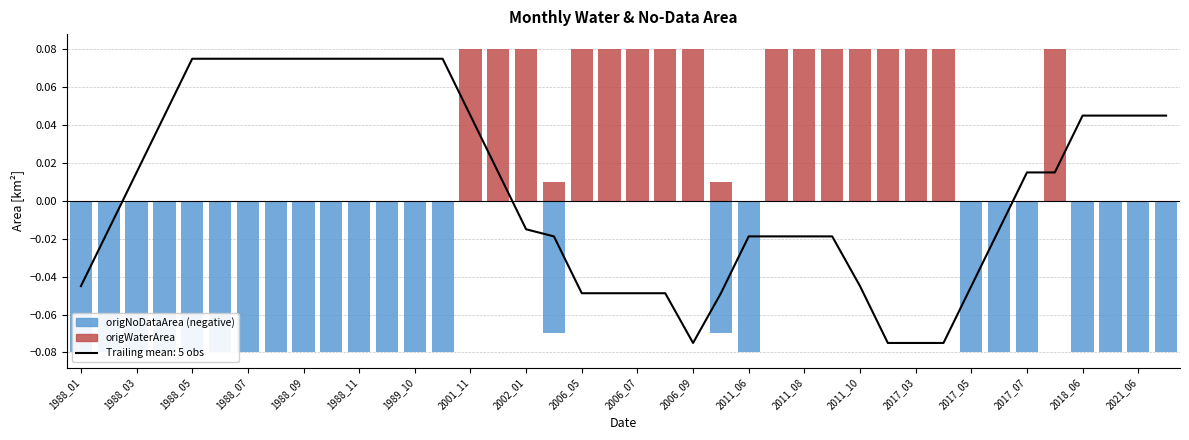

What is the total value across all series at 2017_07?

-0.1